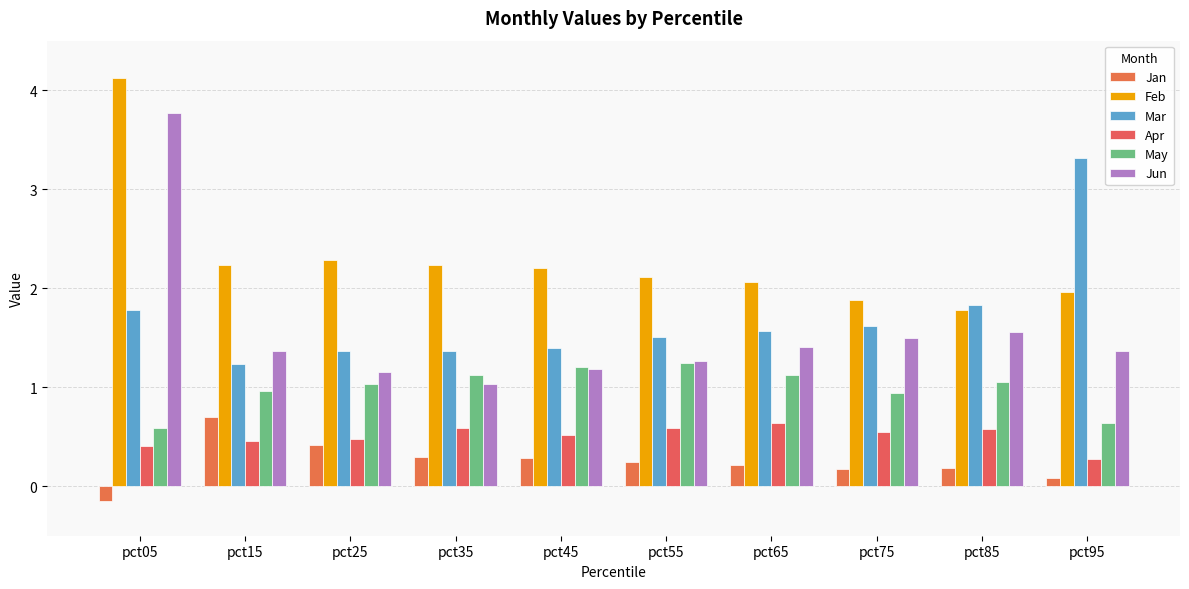

What is the difference between the maximum and minimum values in the Mar series?

2.1